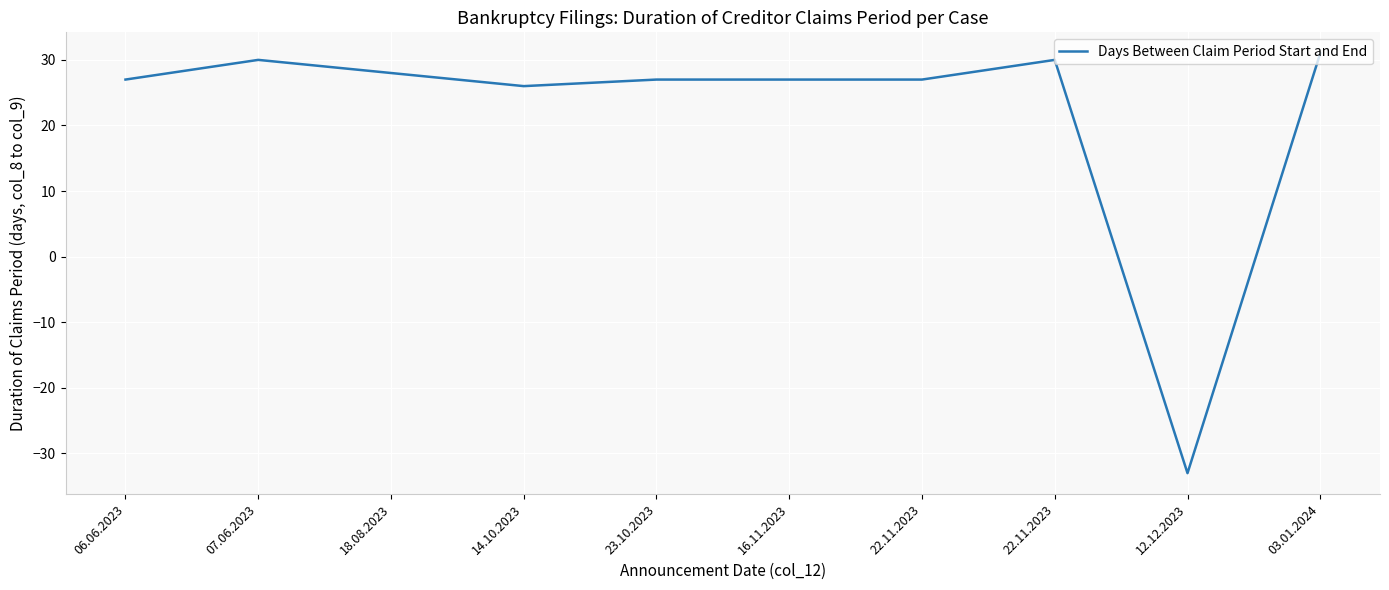

The chart shows a value of 27 at 23.10.2023. True or false?

True